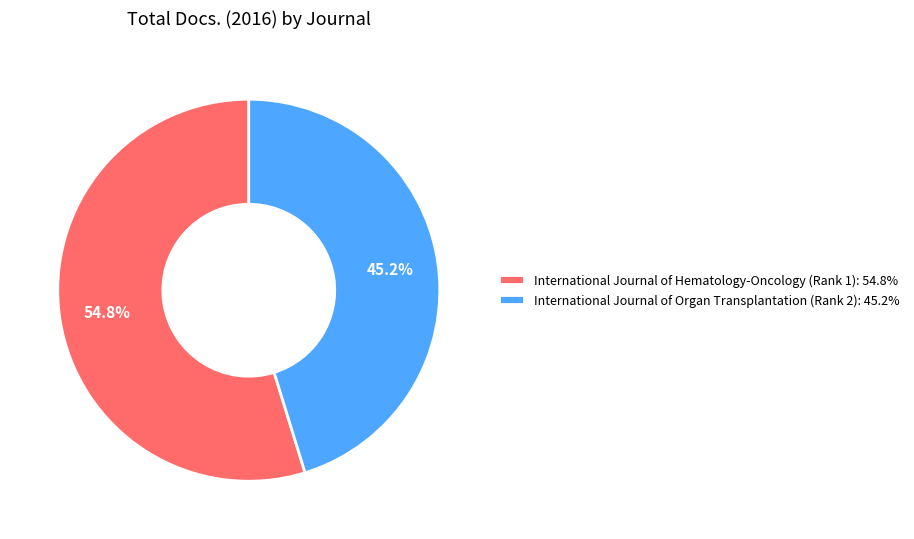

To the nearest percent, what is the difference between the International Journal of Hematology-Oncology (Rank 1) and International Journal of Organ Transplantation (Rank 2) slice percentages?

10%